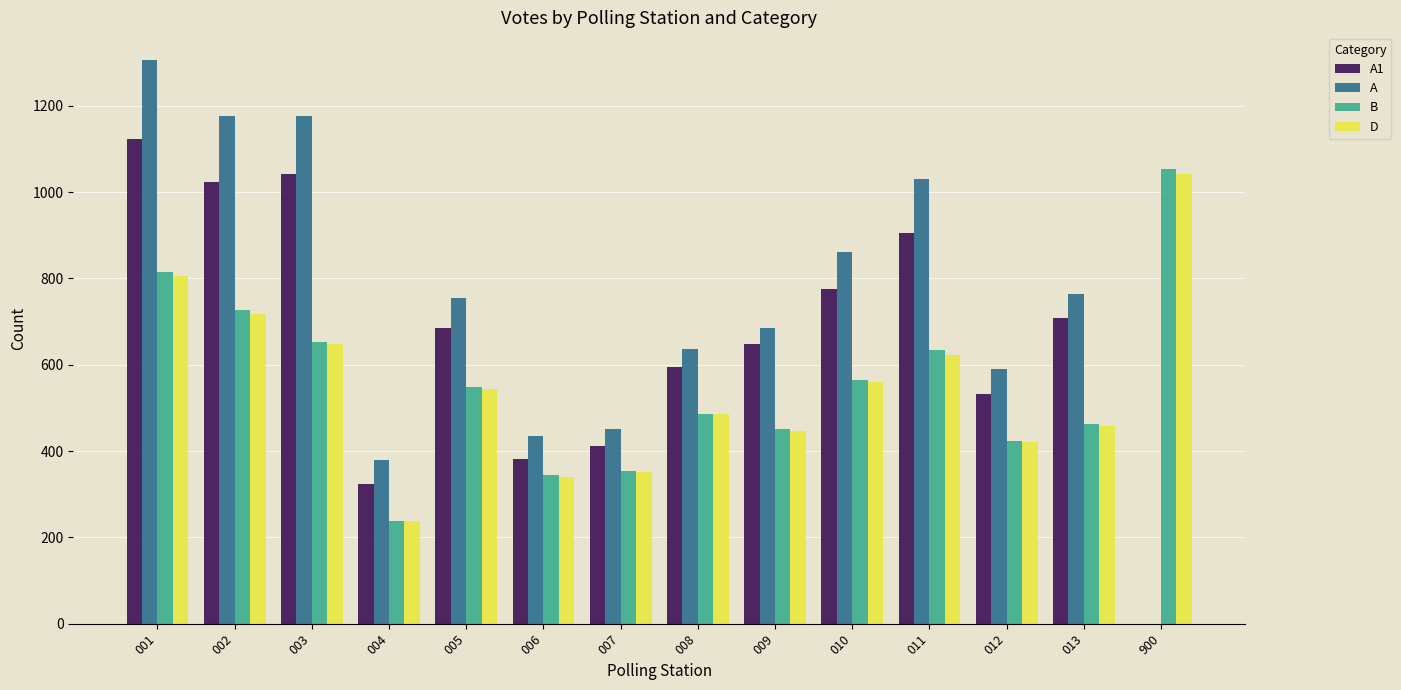

Between 009 and 013, which series saw the biggest shift?

A